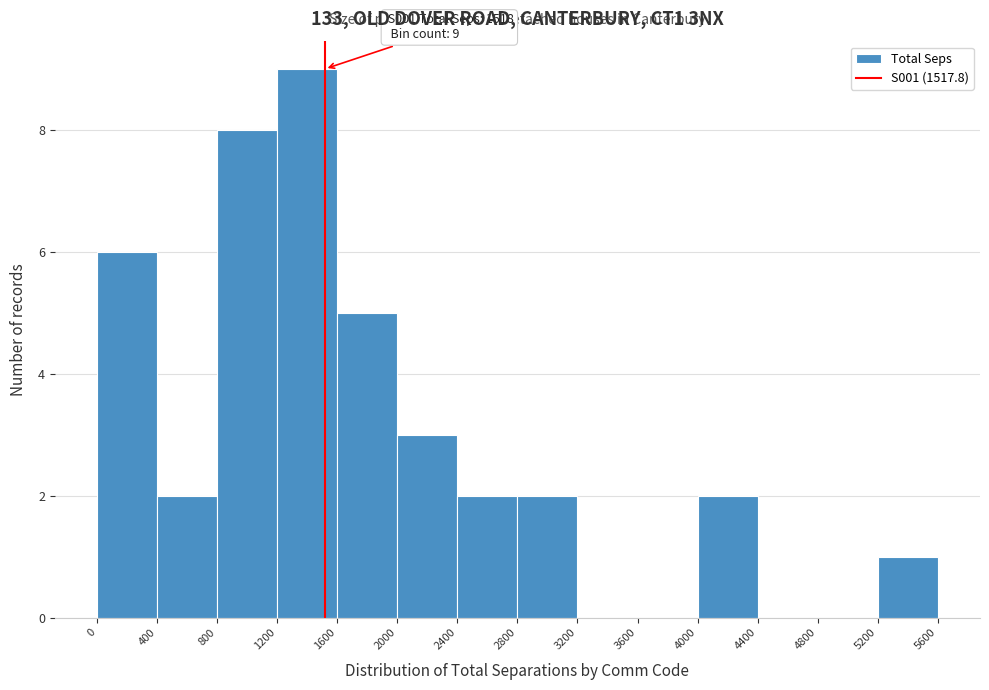

Which range on the x-axis has the tallest bar?

1200 to 1600